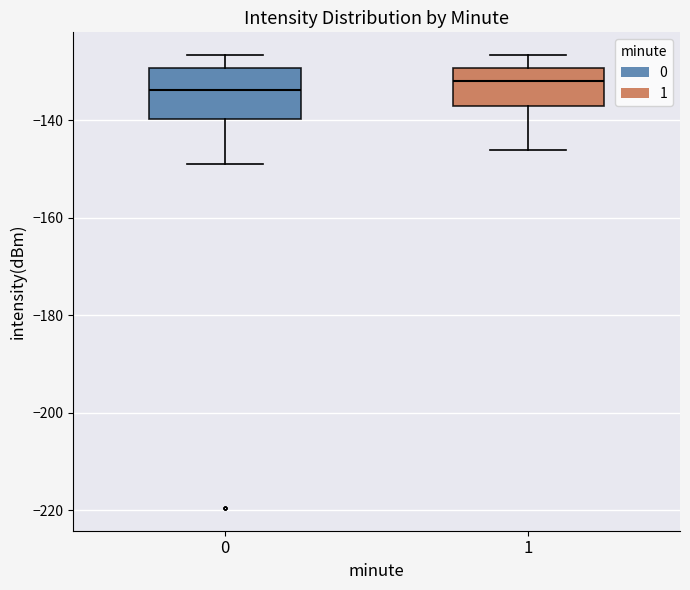

Which box is the tallest, from its lower edge to its upper edge?

0